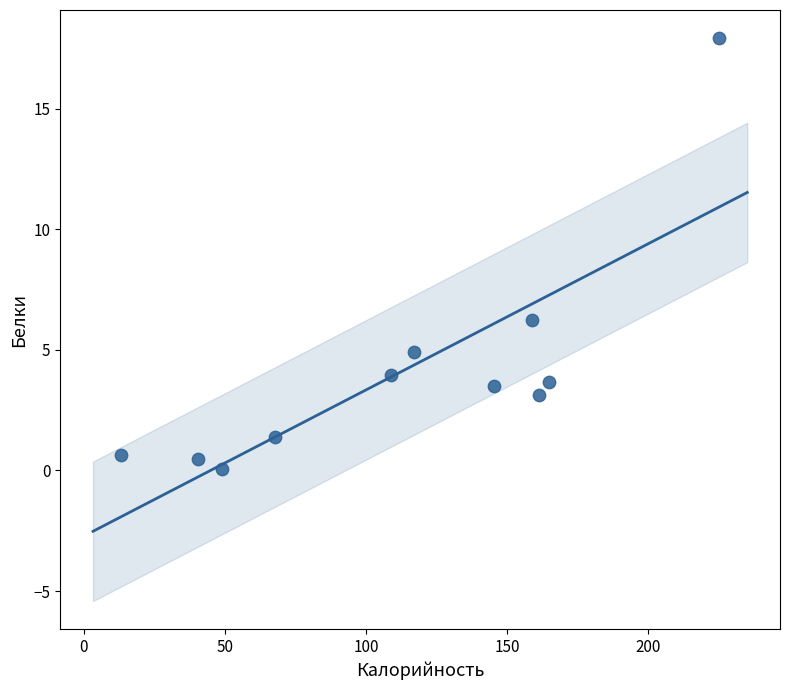

What Y value in the scatter plot is closest to 8?

6.2